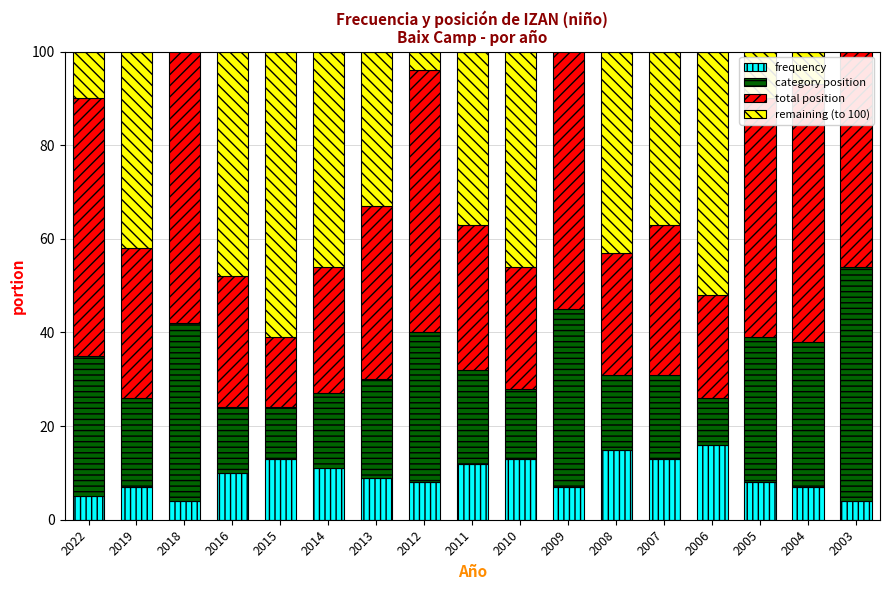

Which category has the lowest value in the total position series?

2015